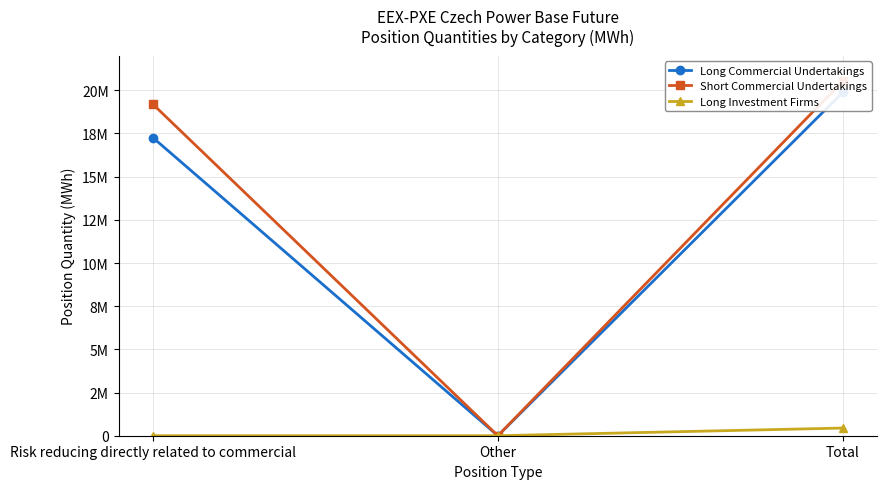

Where is Short Commercial Undertakings nearest to the value 10264477?

Risk reducing directly related to commercial